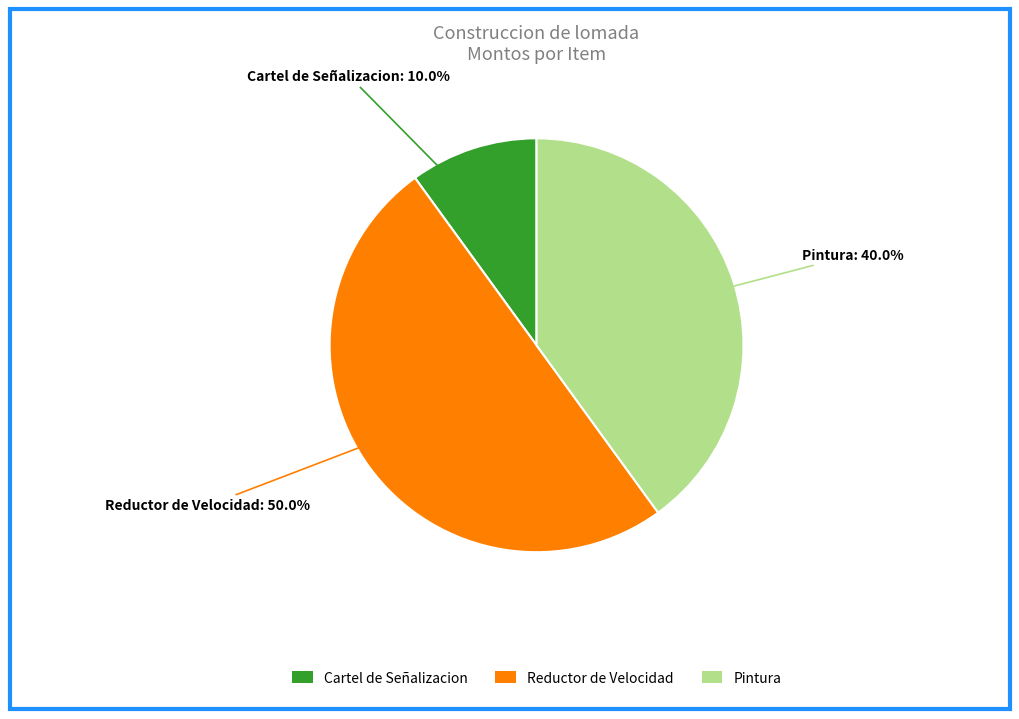

True or false: Reductor de Velocidad accounts for 37% of the total.

False